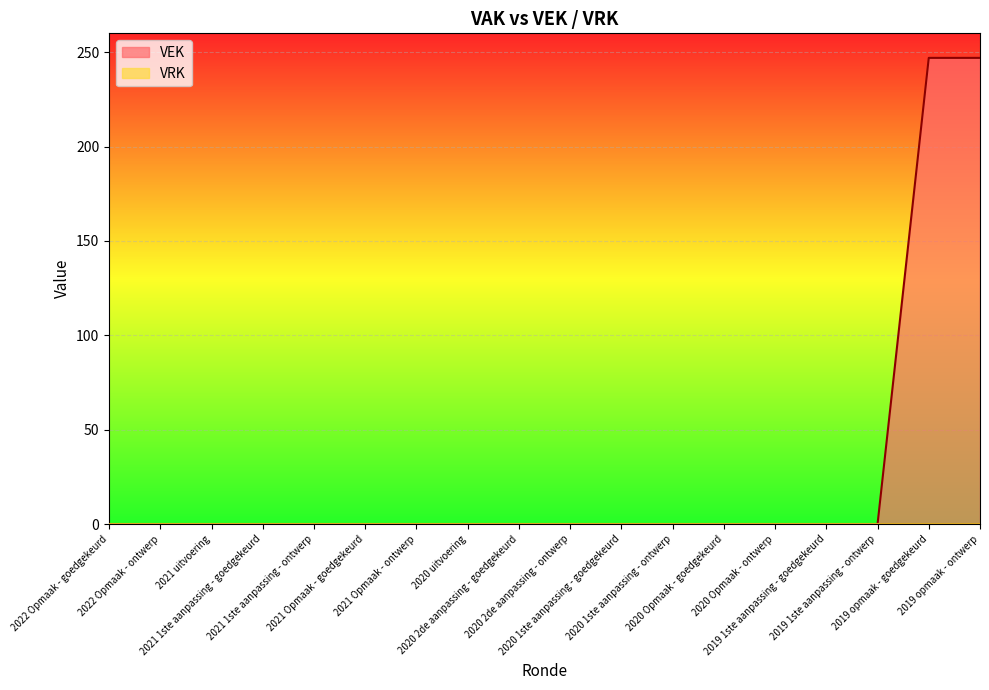

What is the difference between the maximum and minimum values?

247